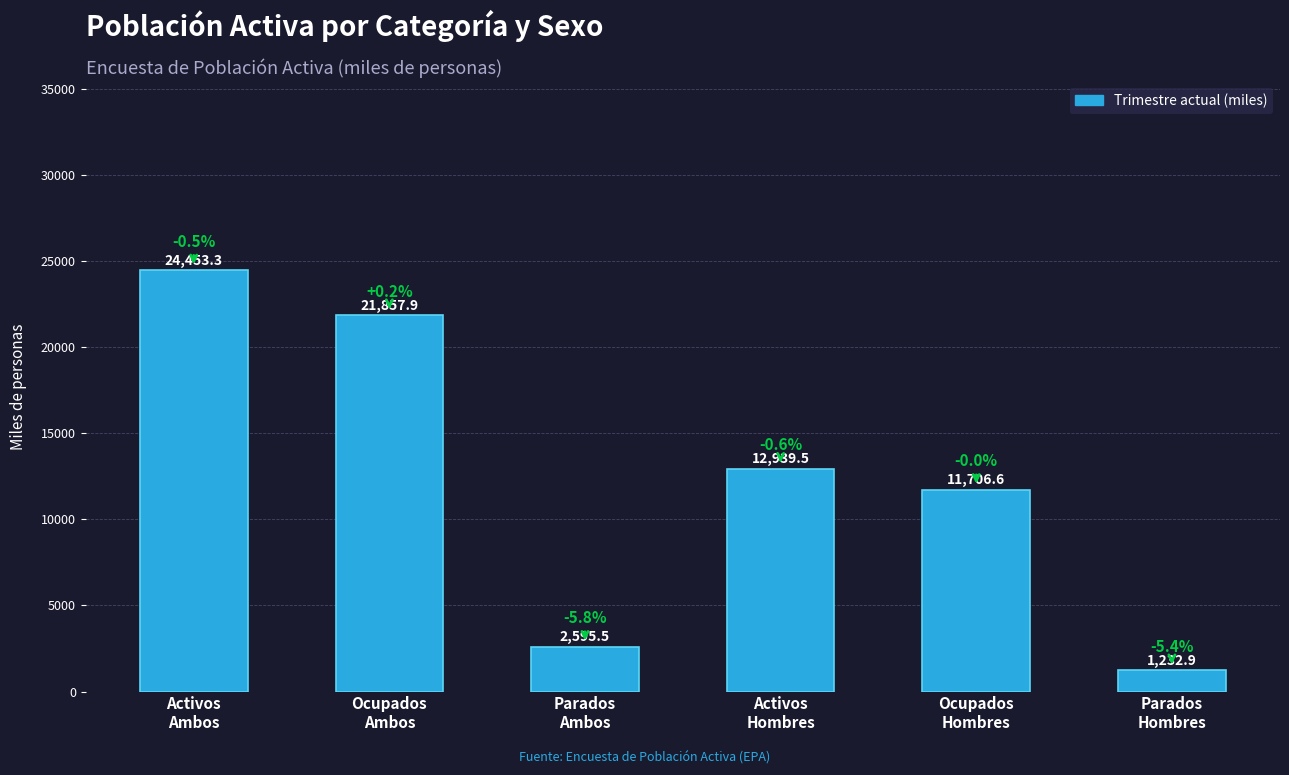

The value at Ocupados
Hombres is 11706.6. True or false?

True